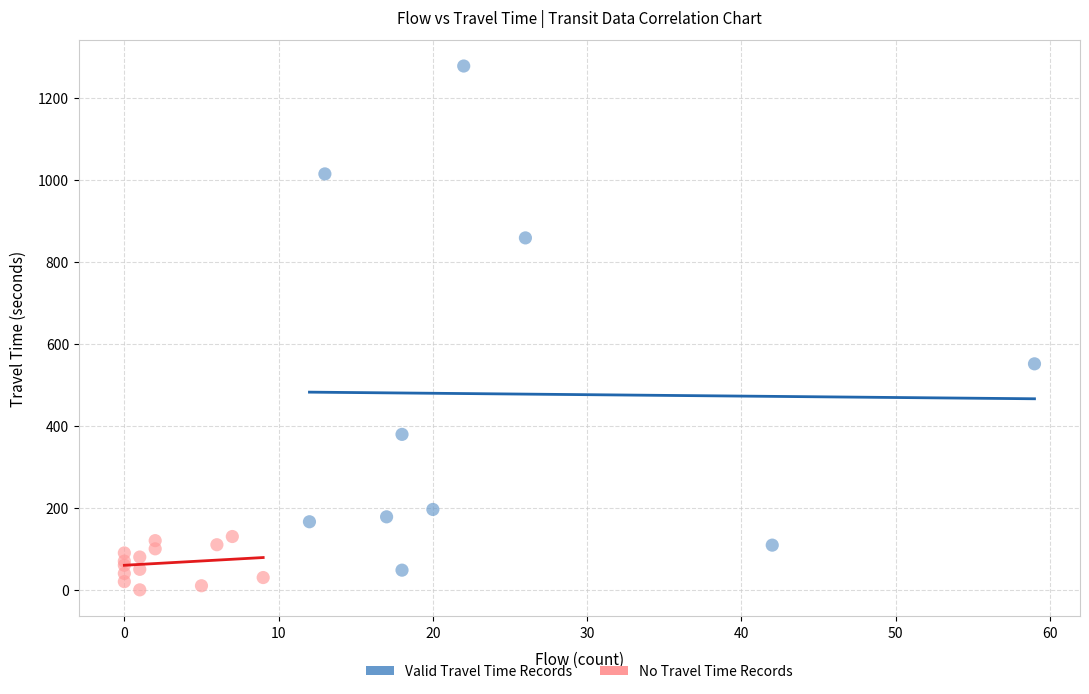

Which series contains the lowest Y value?

No Travel Time Records